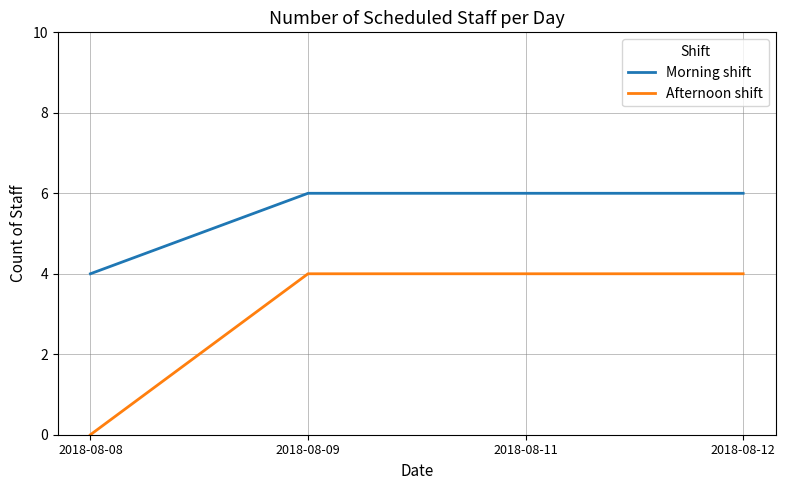

What is the difference between the Morning shift values at 2018-08-08 and 2018-08-09?

2